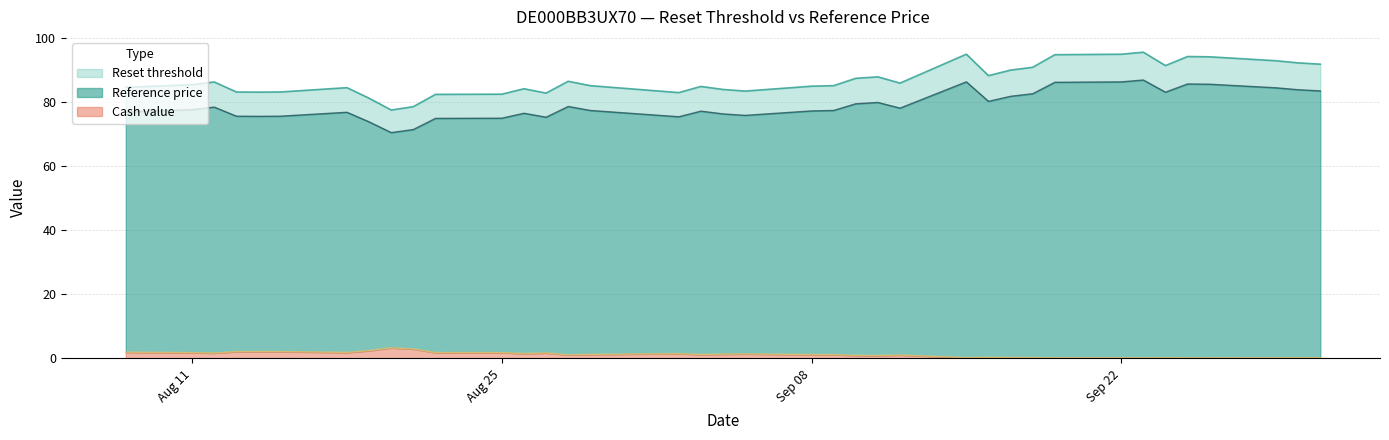

What is the maximum value for Cash value?

3.3